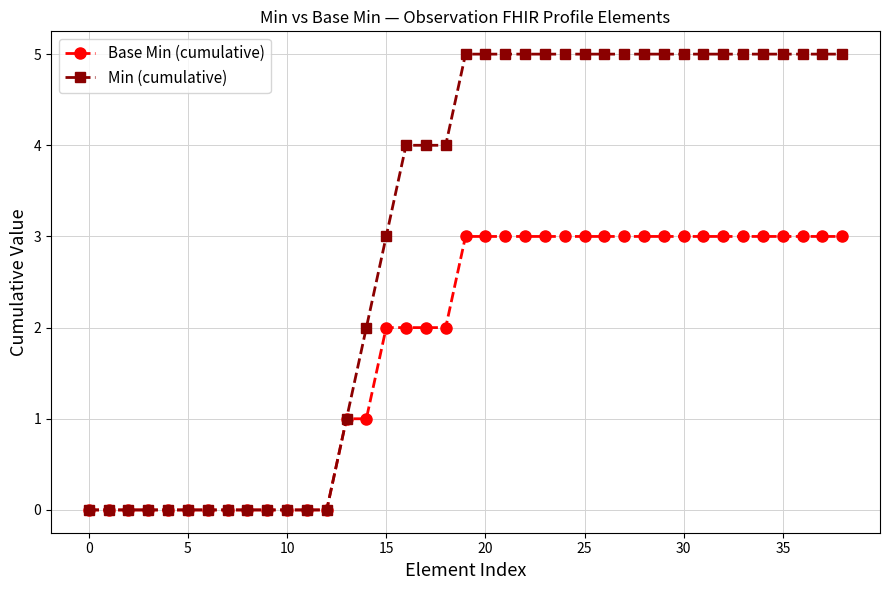

What is the maximum value for Min (cumulative)?

5